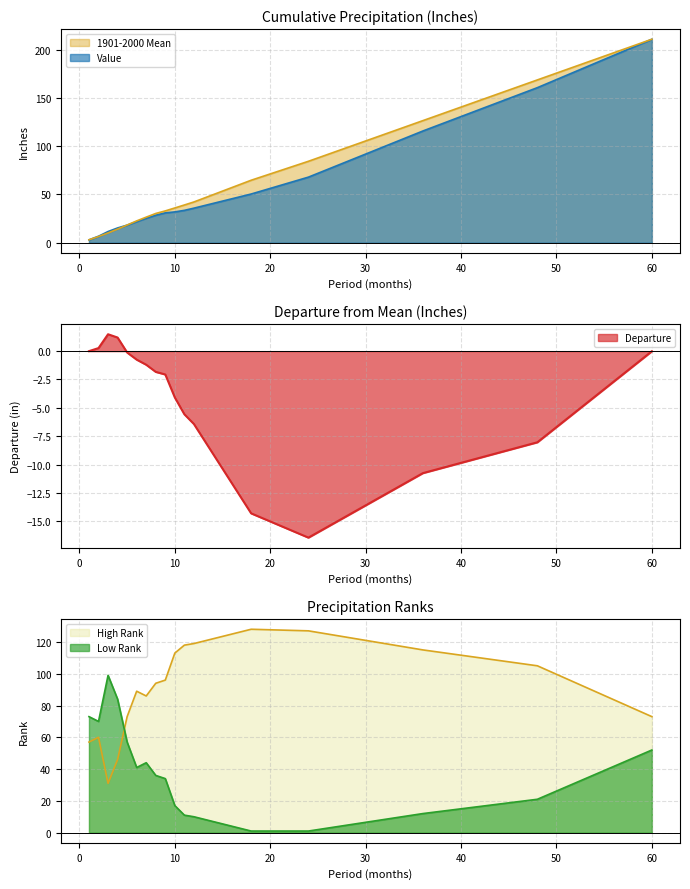

True or false: Departure has a value of -0.1 at 5.

False